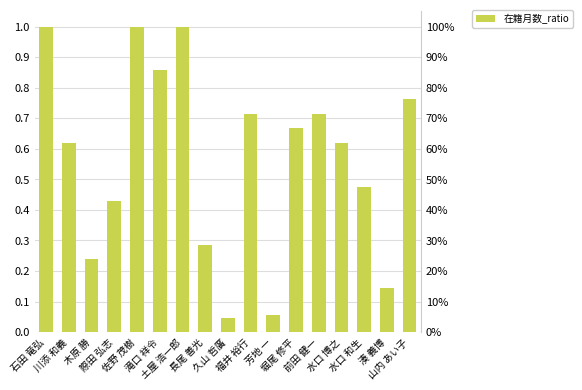

Which category has the lowest value across all series?

久山 哲廣